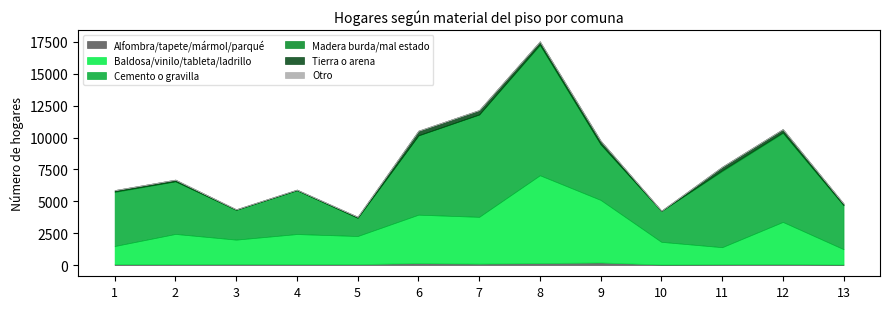

What is the difference between the Cemento o gravilla values at 10 and 12?

4555